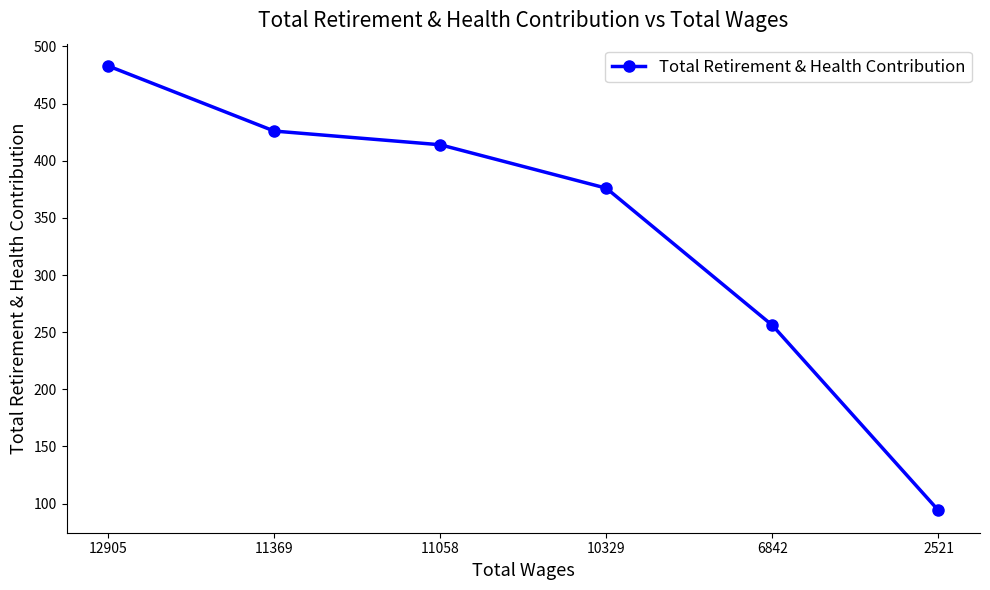

What is the sum of the values at 11369 and 6842?

682